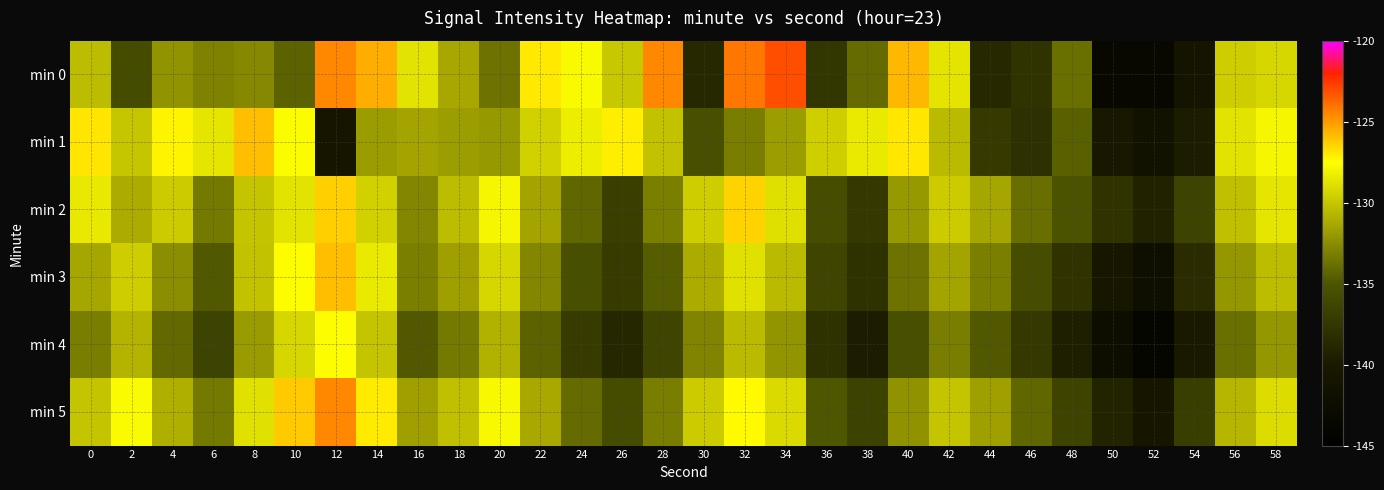

Which series has the largest total across all categories?

min 5